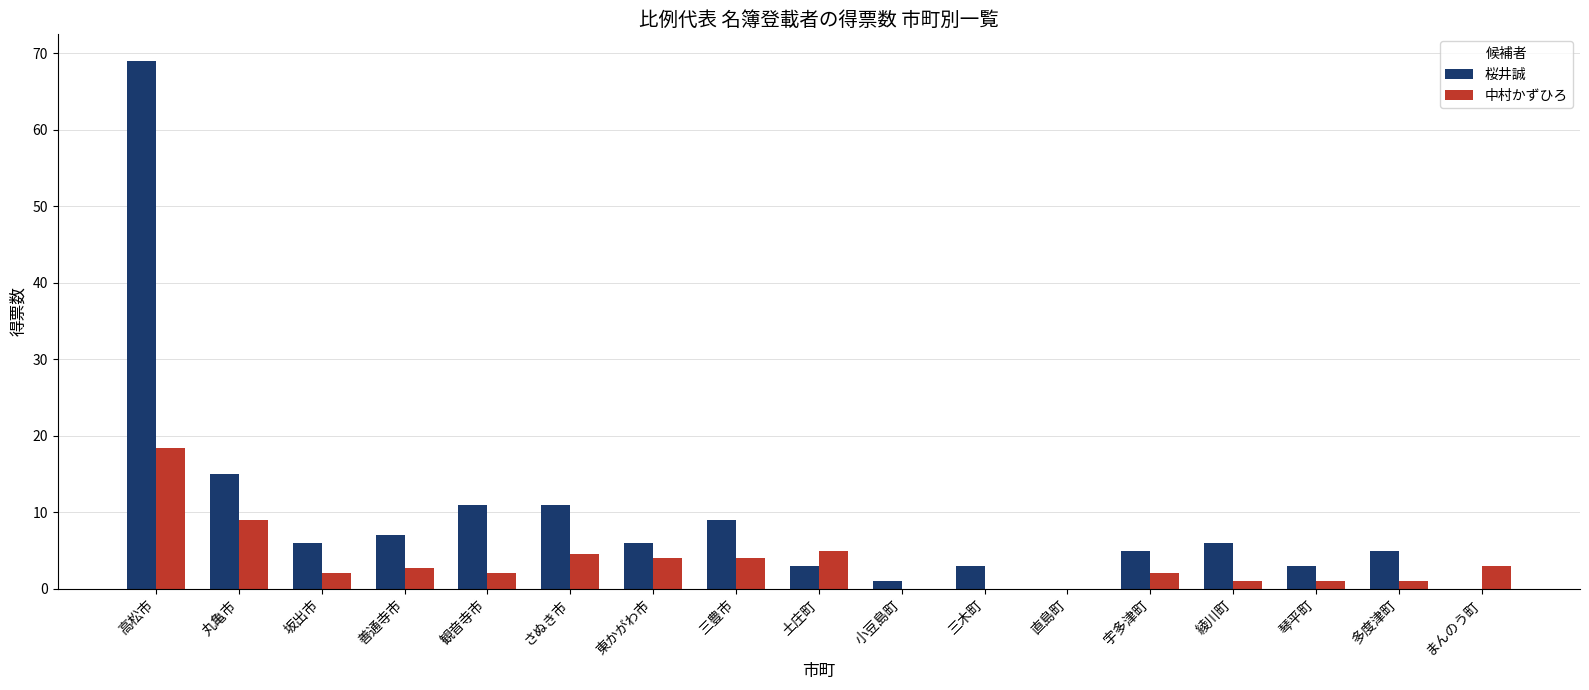

What is the sum of the 中村かずひろ values at 宇多津町 and 三豊市?

6.0